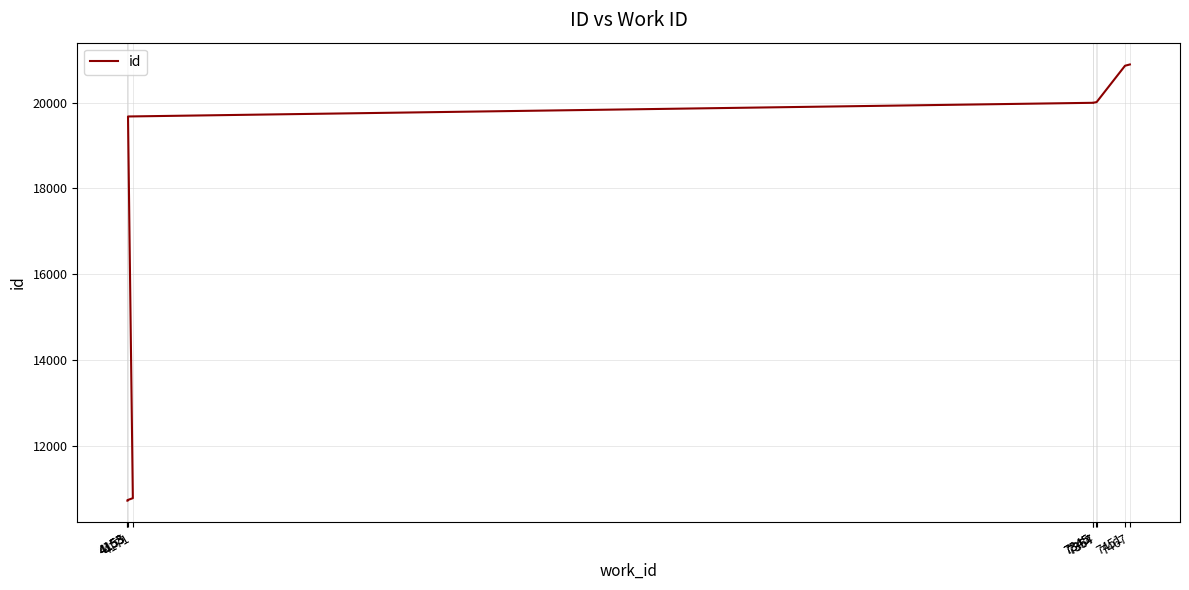

What is the maximum value shown in the chart?

20890